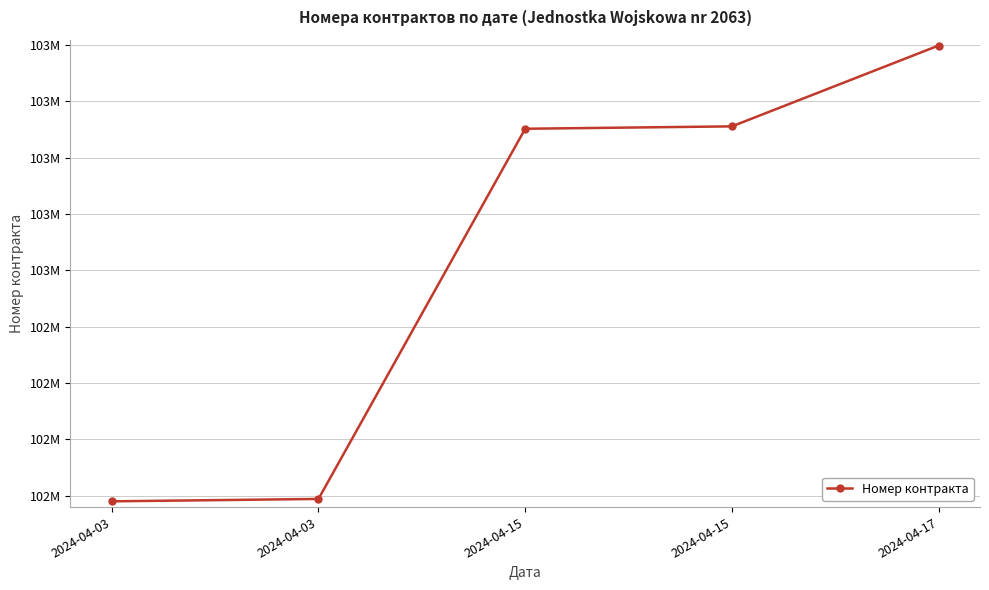

Does the chart have visible grid lines?

Yes